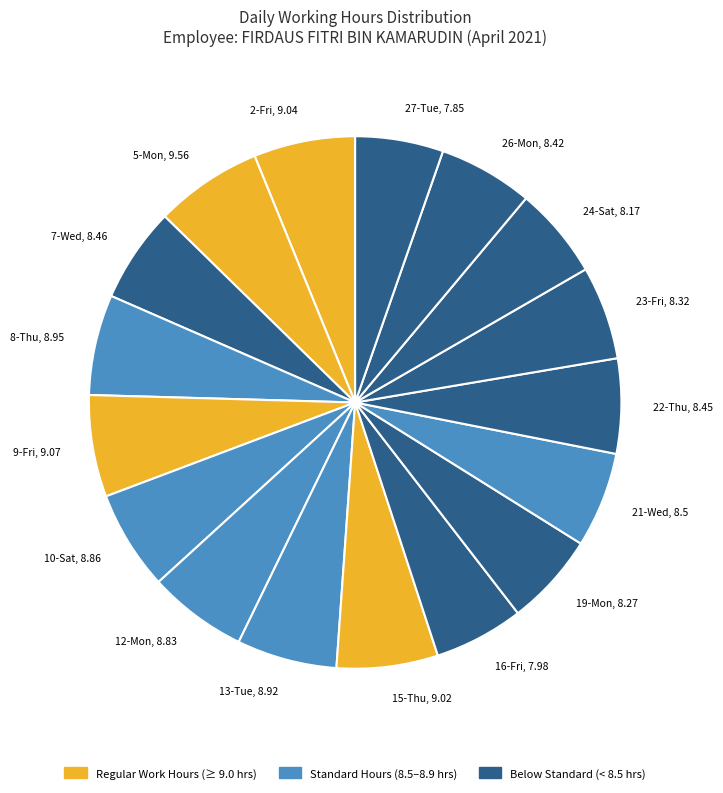

Approximately how many times larger is the value at 23-Fri, 8.32 compared to 2-Fri, 9.04?

0.9